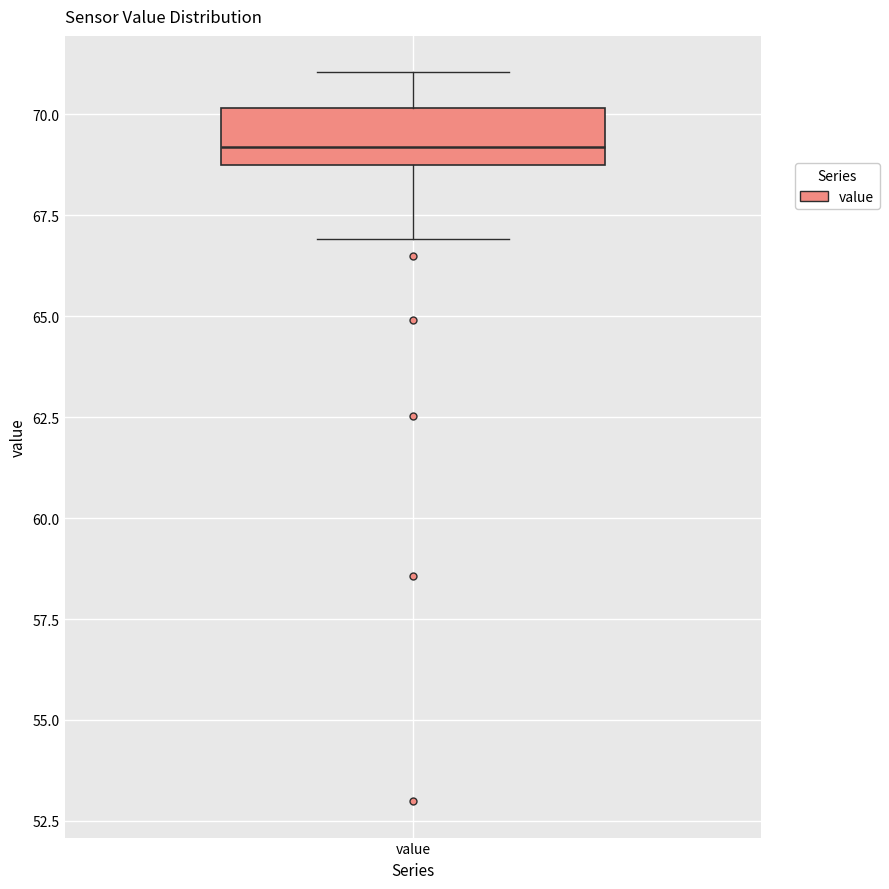

Transcribe this box plot: give where the median line is, the range the box spans, and where the two whiskers end, as read against the y-axis. The values are not printed on the chart, so give them approximately, as read against the axis.

median 69.0, box 68.5 to 70.0, whiskers 67.0 to 71.0